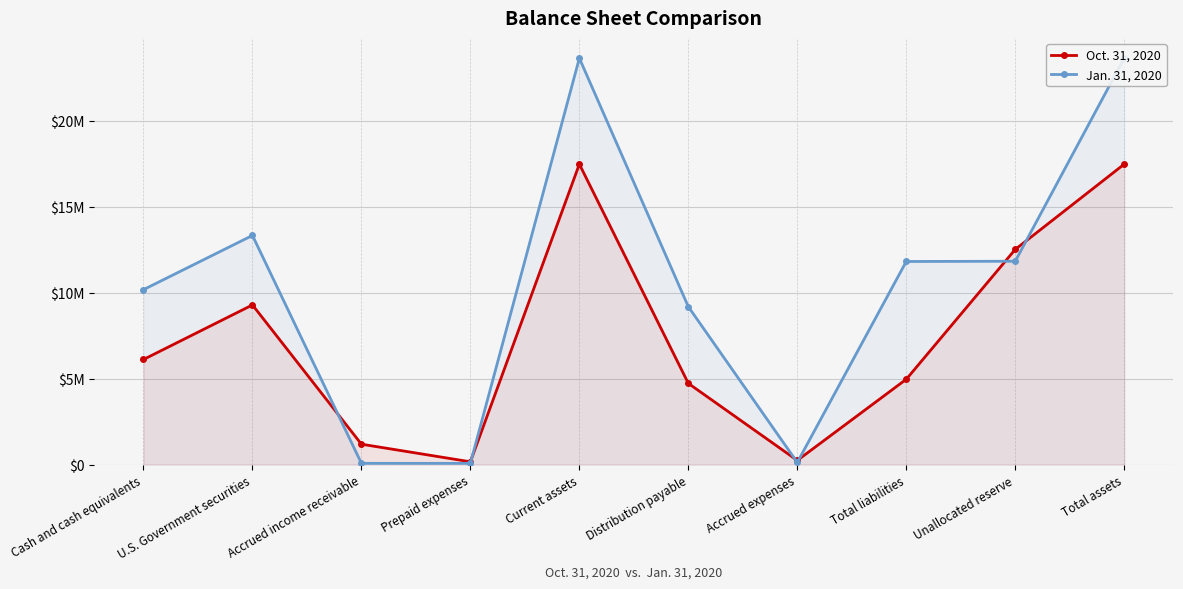

What is the sum of the Oct. 31, 2020 values at Current assets and Prepaid expenses?

17639441